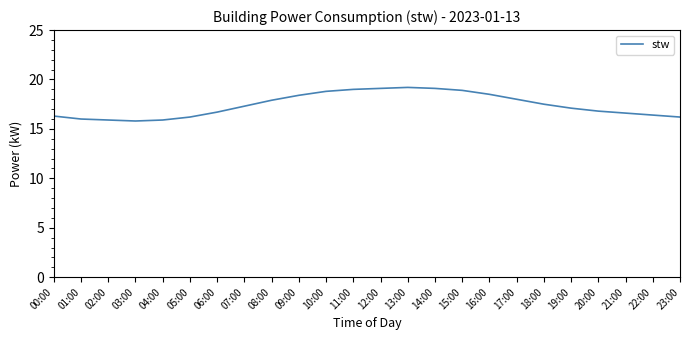

What is the difference between the maximum and minimum values?

3.4